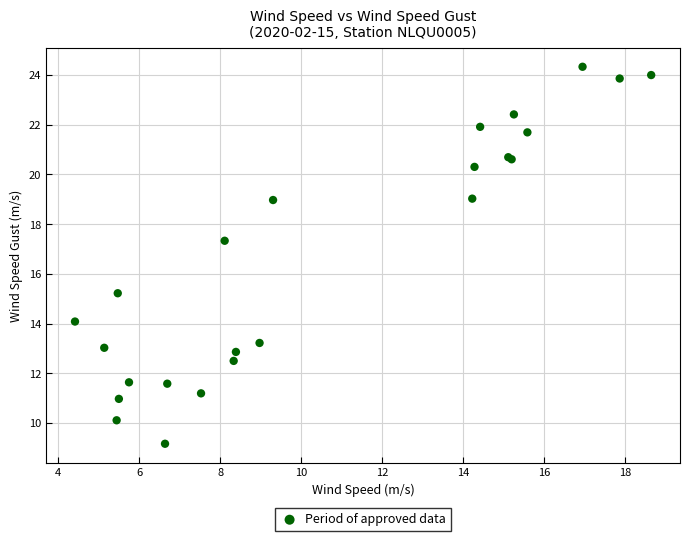

What Y value in the scatter plot is closest to 16?

15.2